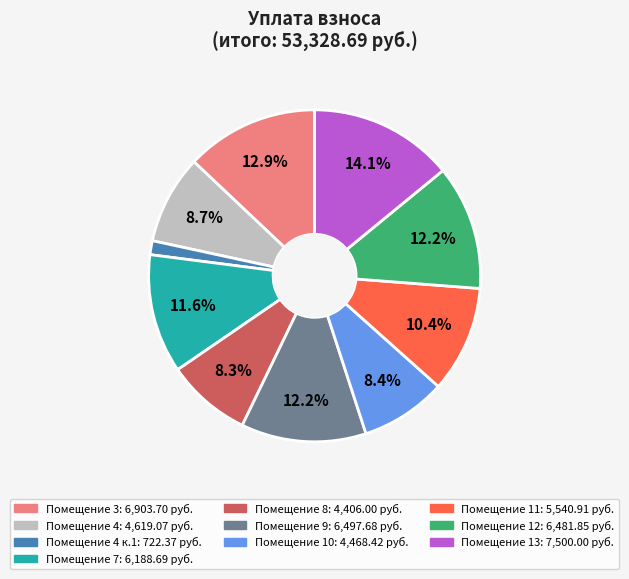

Is there any slice that represents more than half of the pie?

No